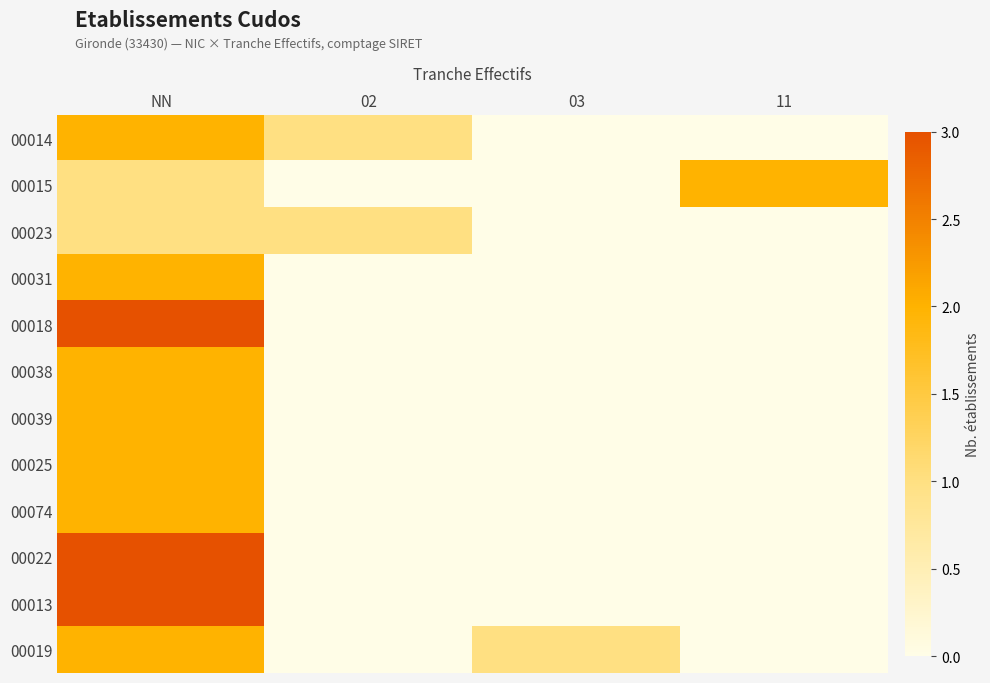

What is the greatest value displayed?

3